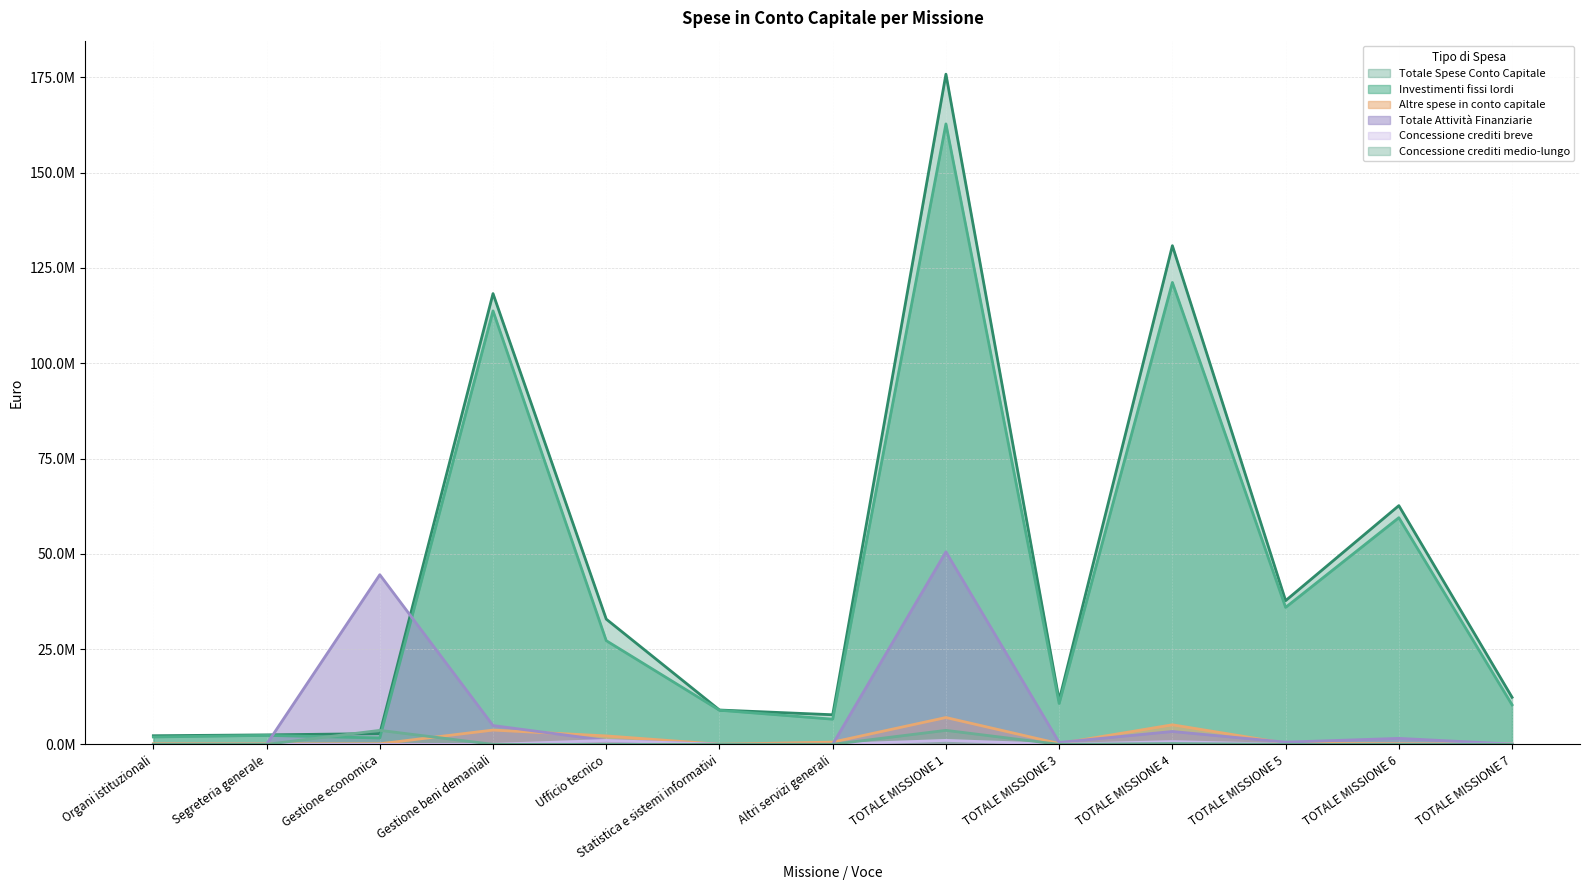

Does the chart have visible grid lines?

Yes